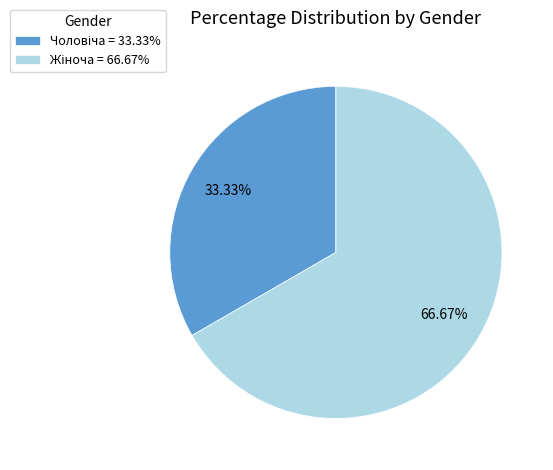

To the nearest percent, what is the average slice percentage?

50%